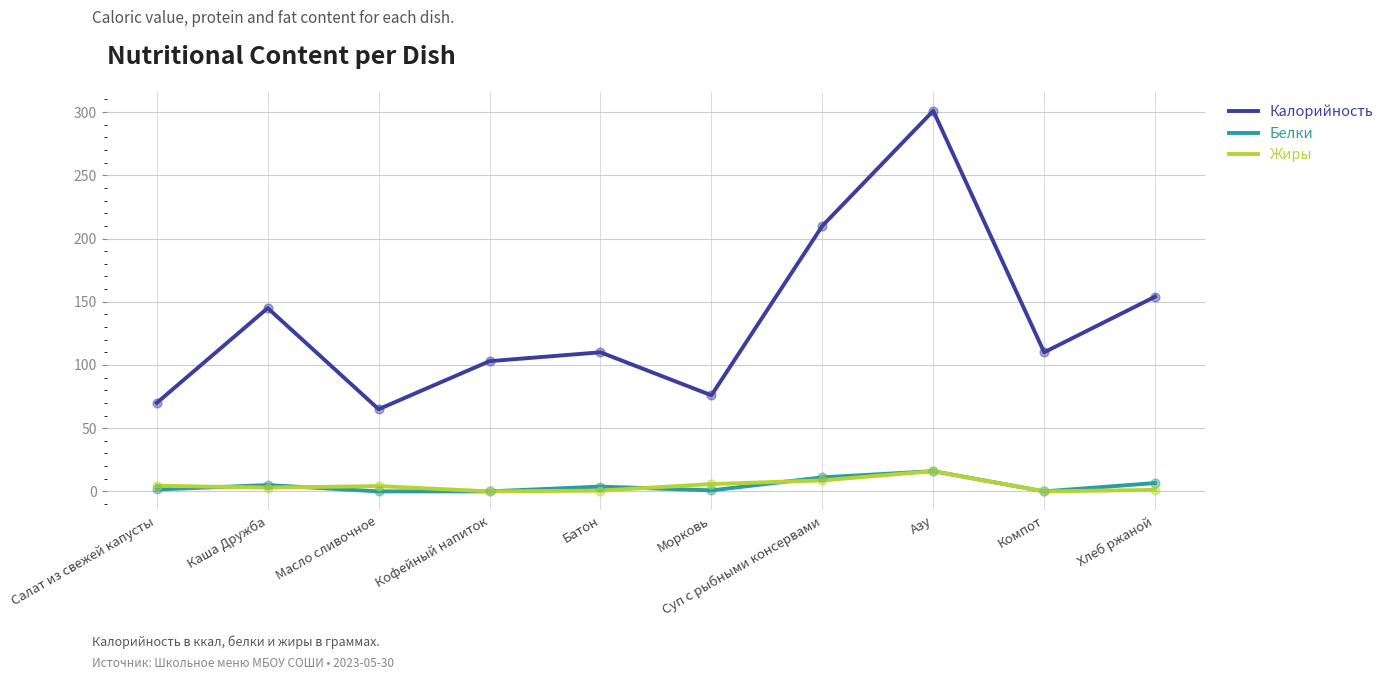

What is the total value across all series at Компот?

110.0